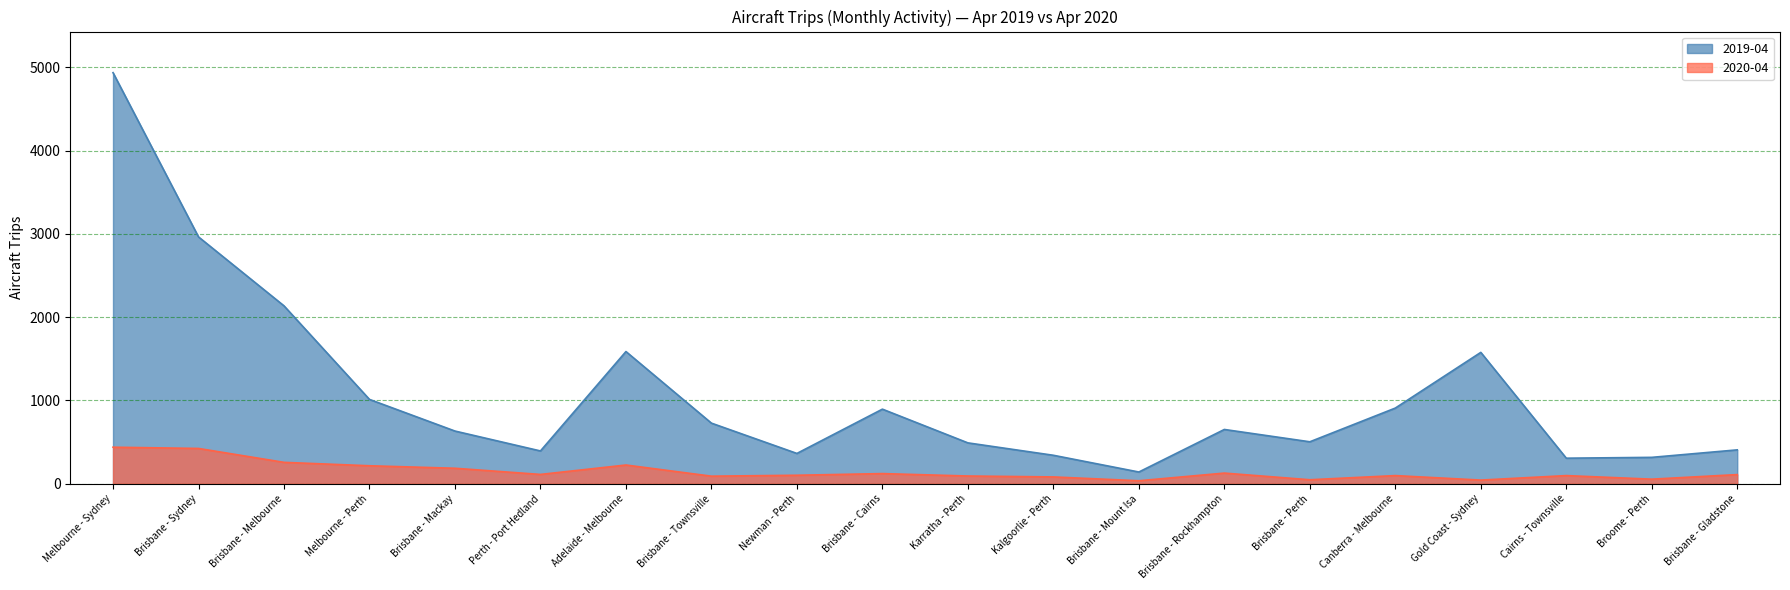

Where is the first local minimum for 2020-04?

Perth - Port Hedland